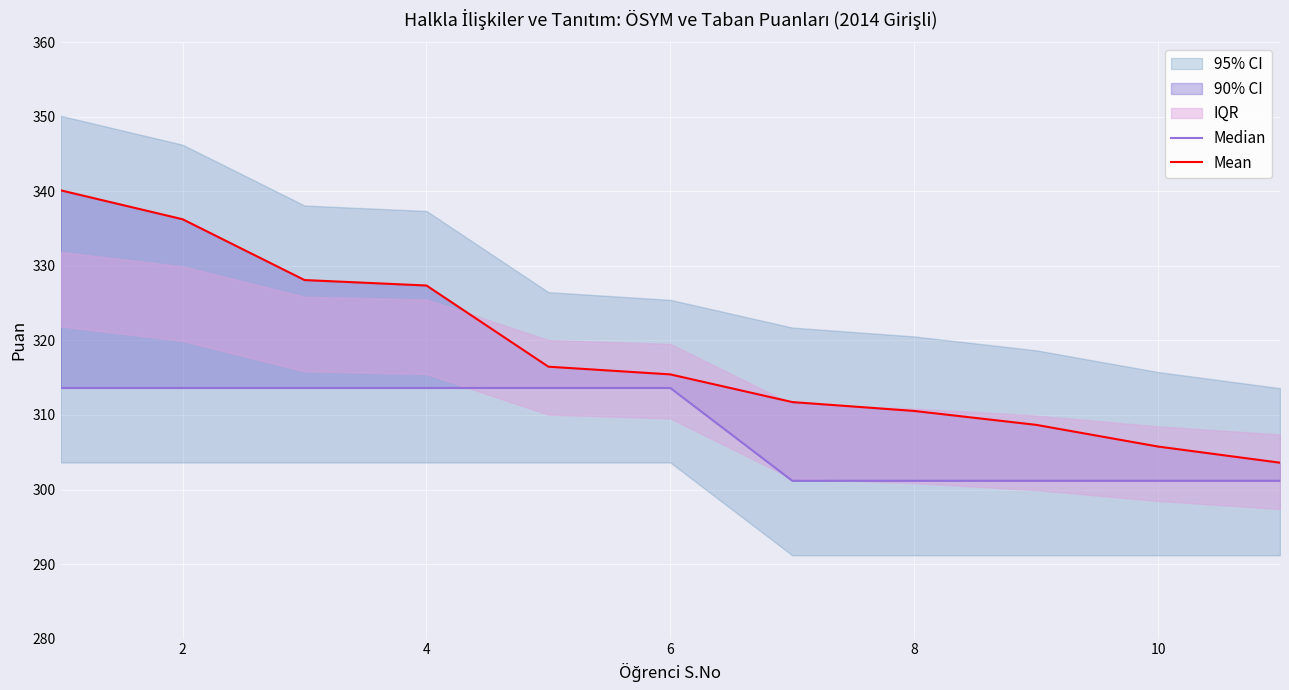

What is the difference between the second highest and second lowest values in the Median series?

12.5